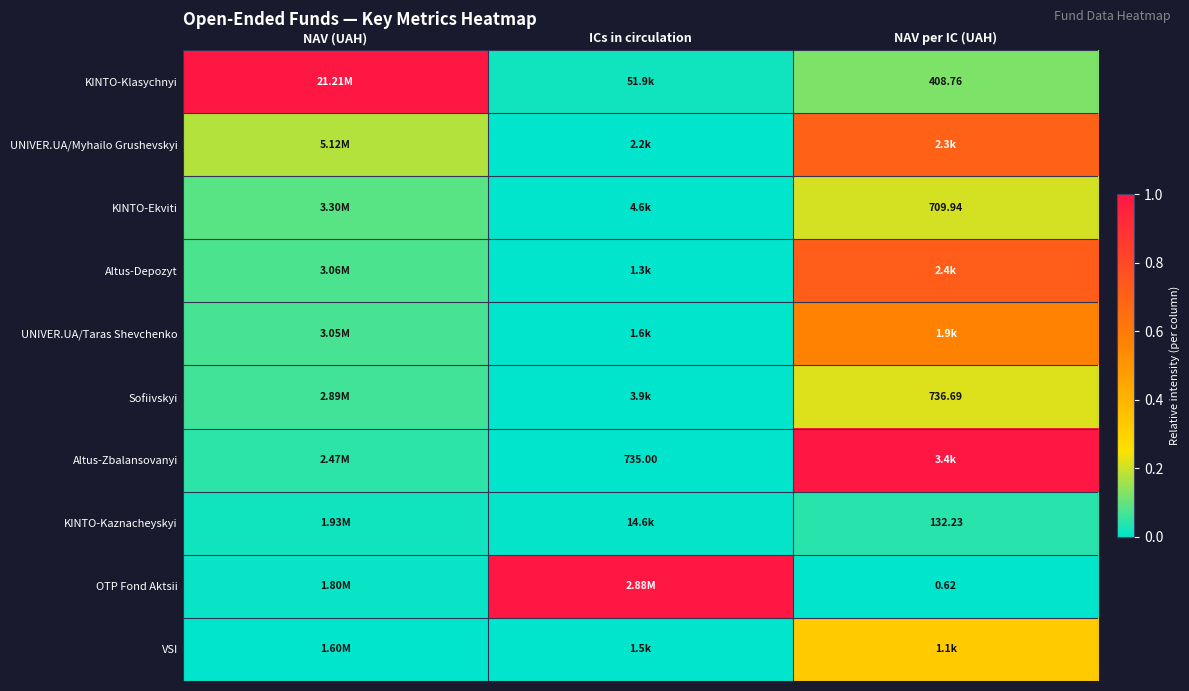

How many distinct data groups are displayed?

10